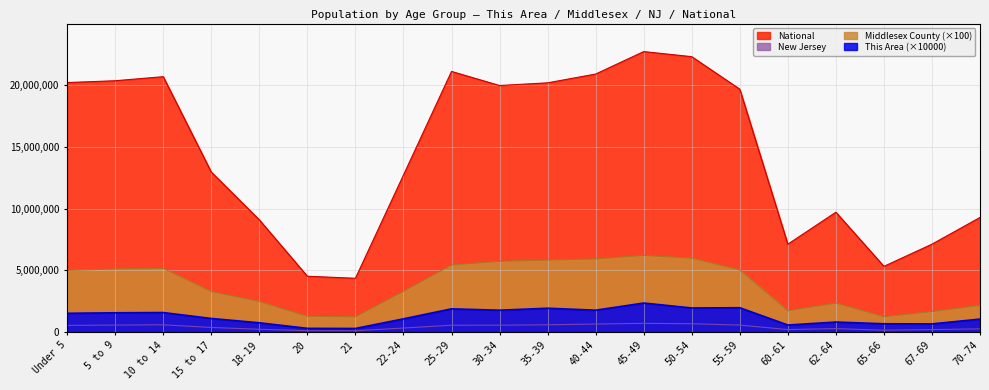

At which category does the chart reach its minimum across all series?

21